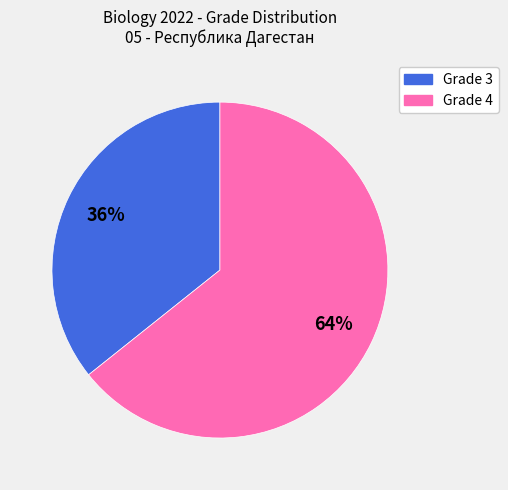

What percentage is the Grade 3 slice, to the nearest percent?

36%